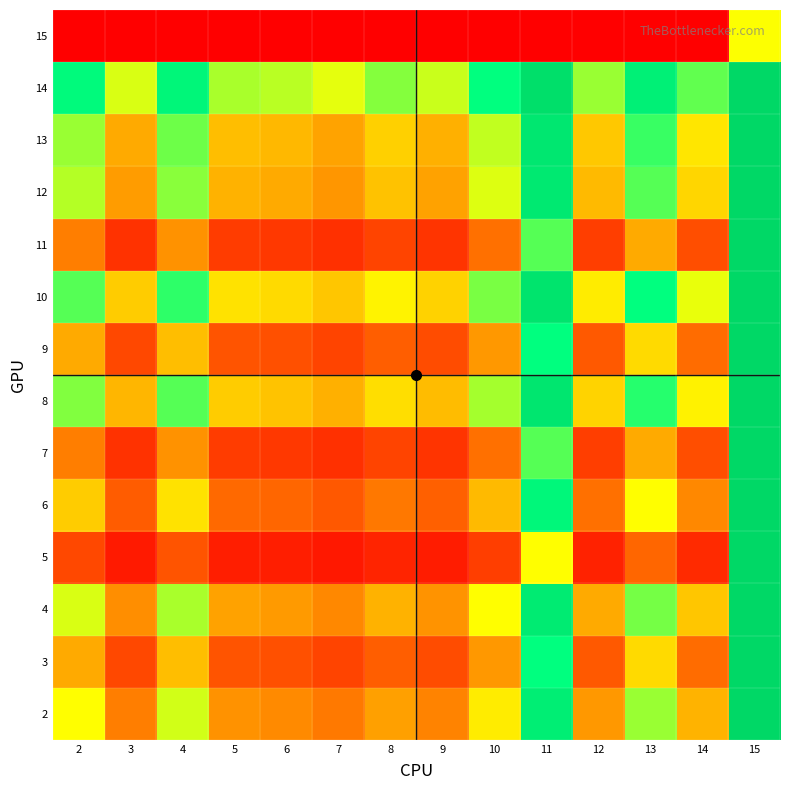

Rank the series at 3 from lowest to highest value.

15, 5, 7, 11, 3, 9, 6, 2, 4, 12, 13, 8, 10, 14